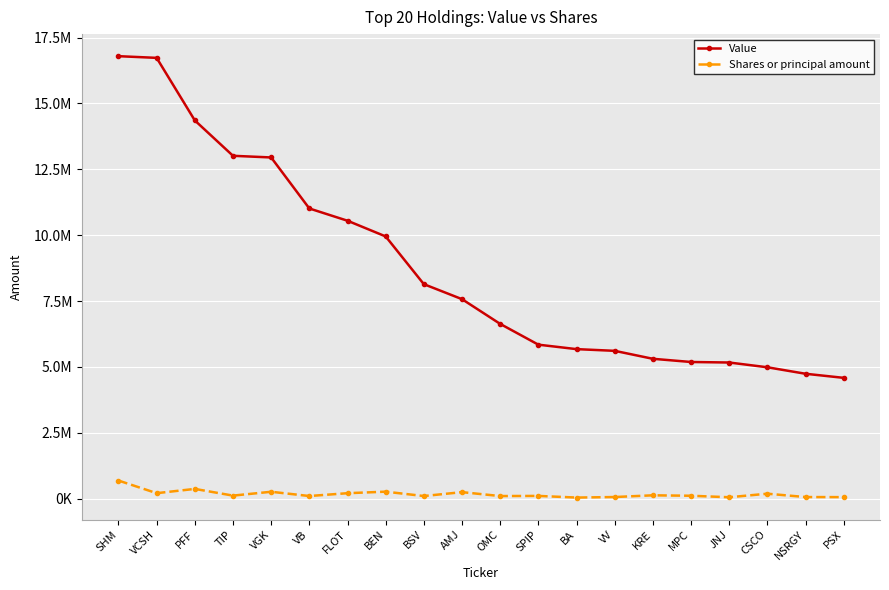

List the series in order of their peak value, highest first.

Value, Shares or principal amount